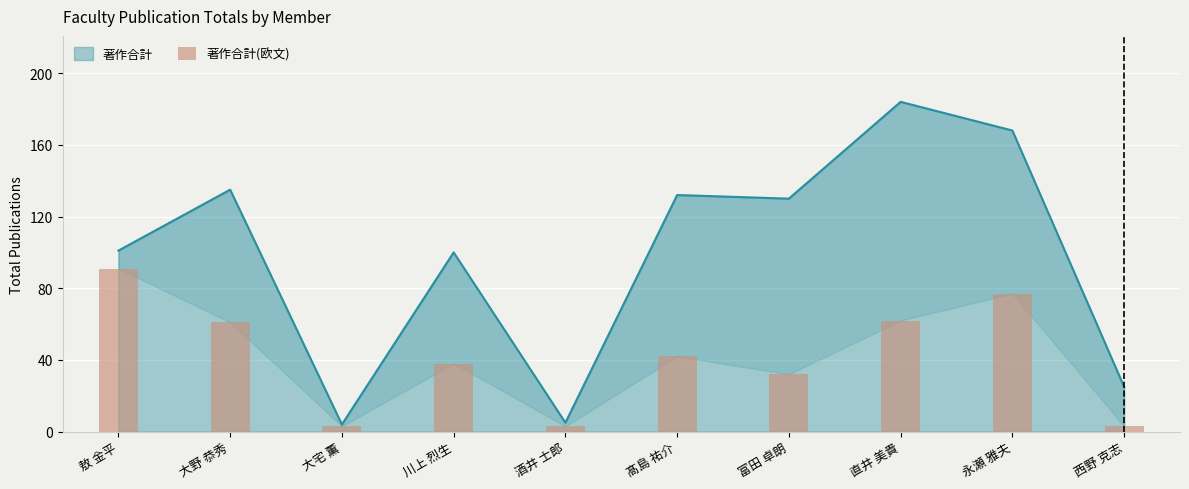

True or false: 著作合計 has a value of 168 at 永瀬 雅夫.

True